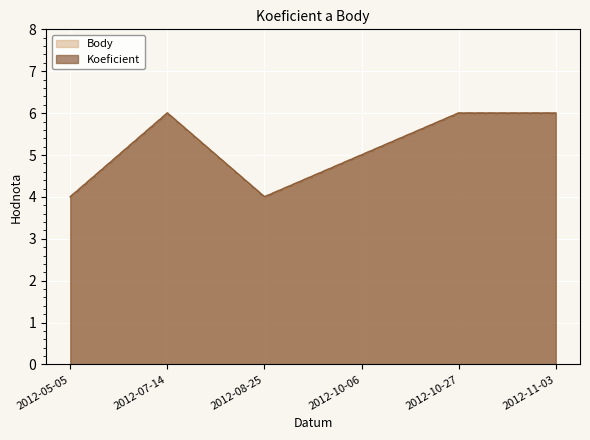

Reading left to right, what are all the values shown in this chart?

Koeficient: 2012-05-05=4	2012-07-14=6	2012-08-25=4	2012-10-06=5	2012-10-27=6	2012-11-03=6
Body: 2012-05-05=4	2012-07-14=6	2012-08-25=4	2012-10-06=5	2012-10-27=6	2012-11-03=6